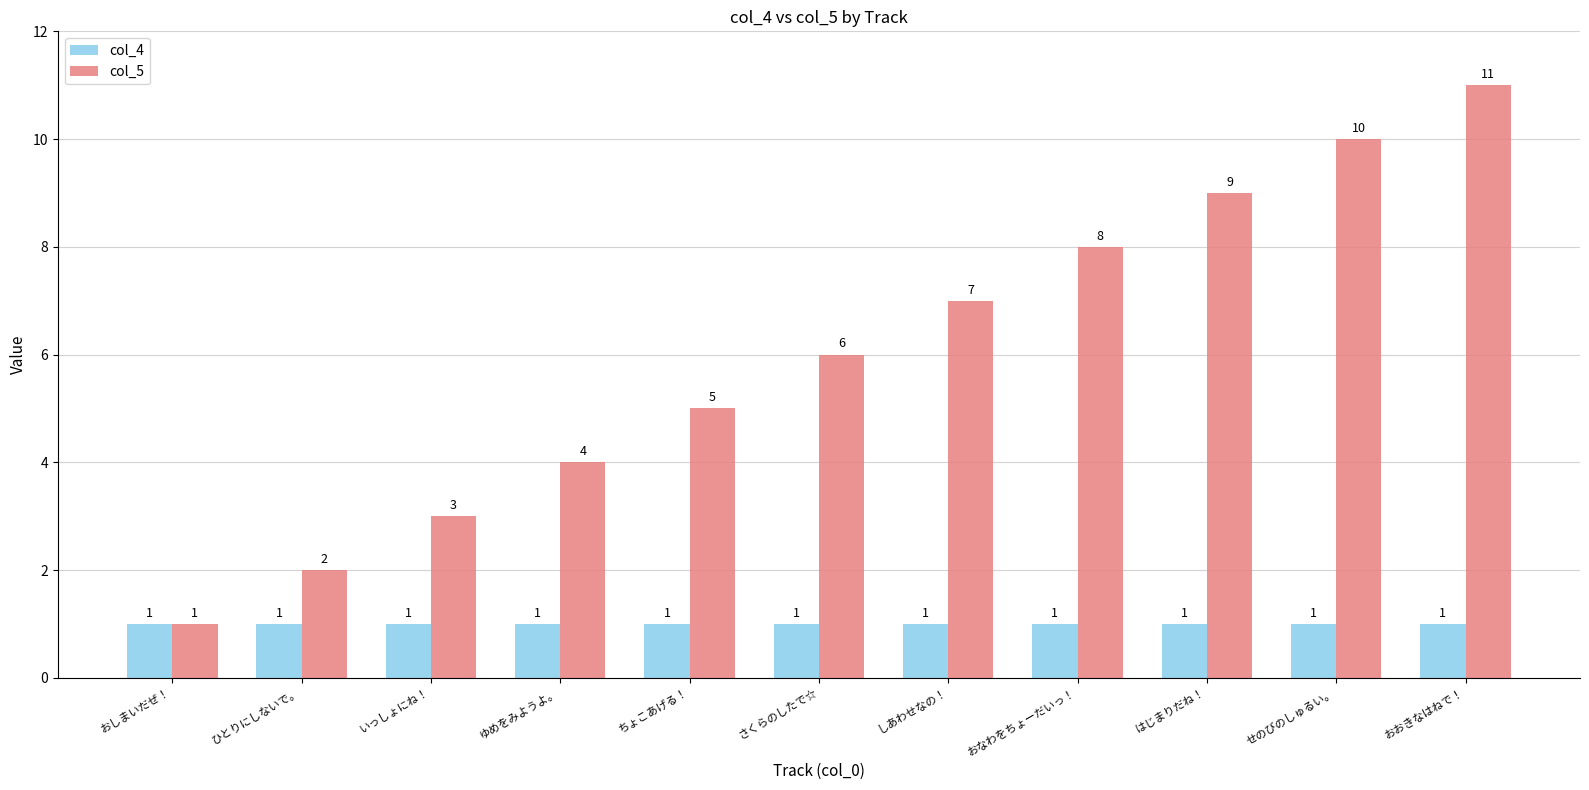

How many groups of bars are there?

11